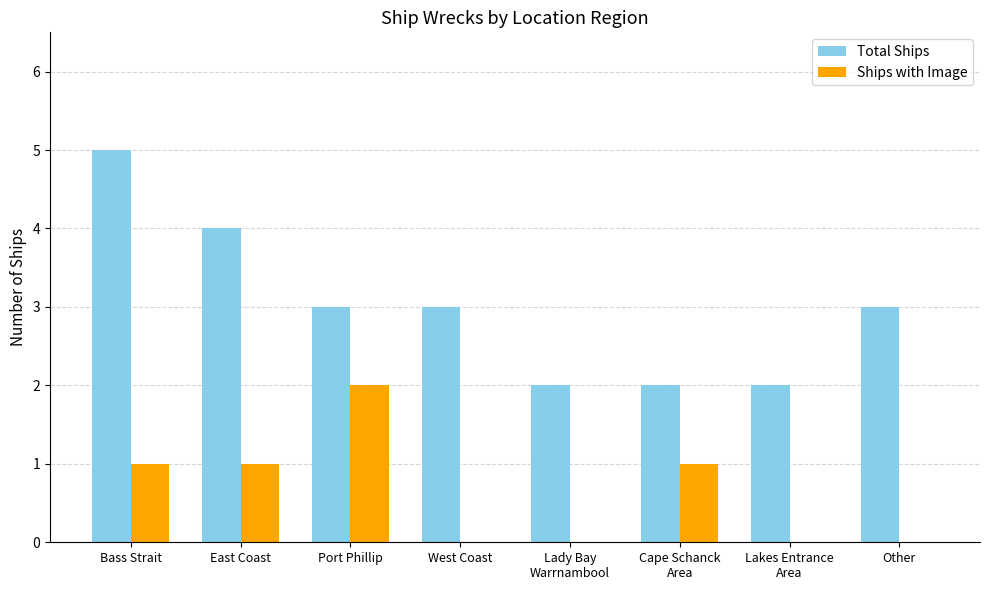

Which category has the highest value in the Total Ships series?

Bass Strait